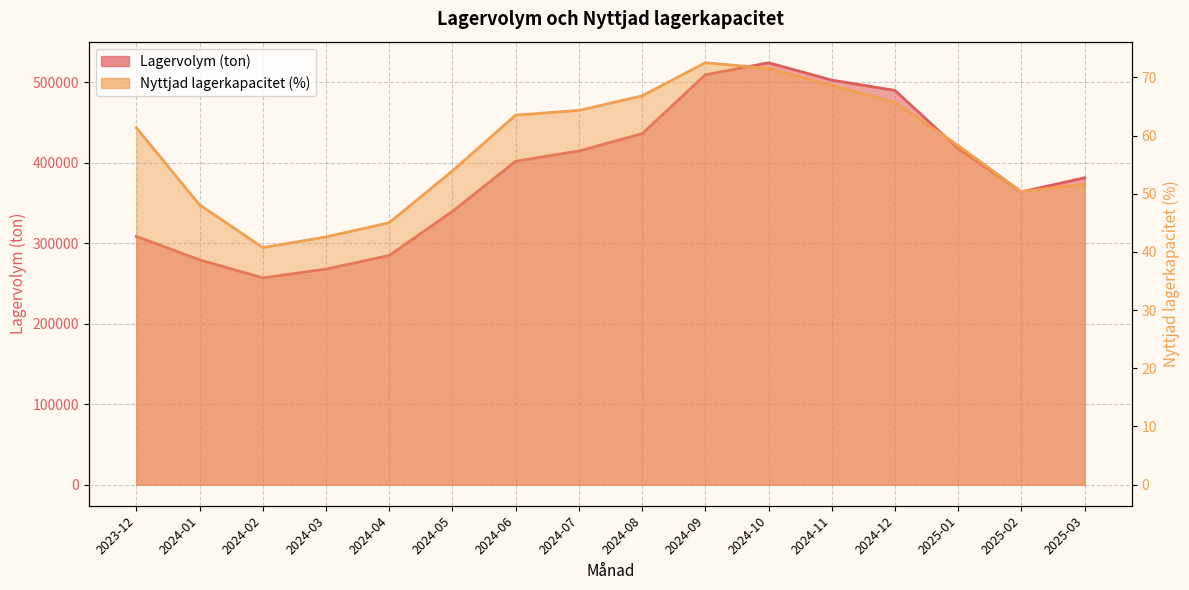

List the labels in order of Lagervolym value, largest first.

2024-10, 2024-09, 2024-11, 2024-12, 2024-08, 2025-01, 2024-07, 2024-06, 2025-03, 2025-02, 2024-05, 2023-12, 2024-04, 2024-01, 2024-03, 2024-02